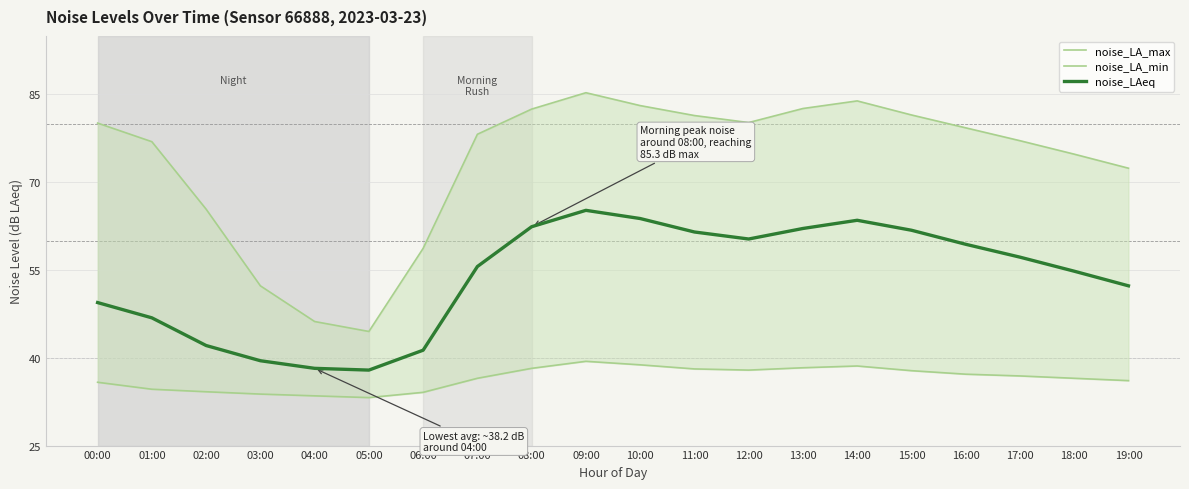

What is the sum of the noise_LA_min values at 09:00 and 01:00?

74.0